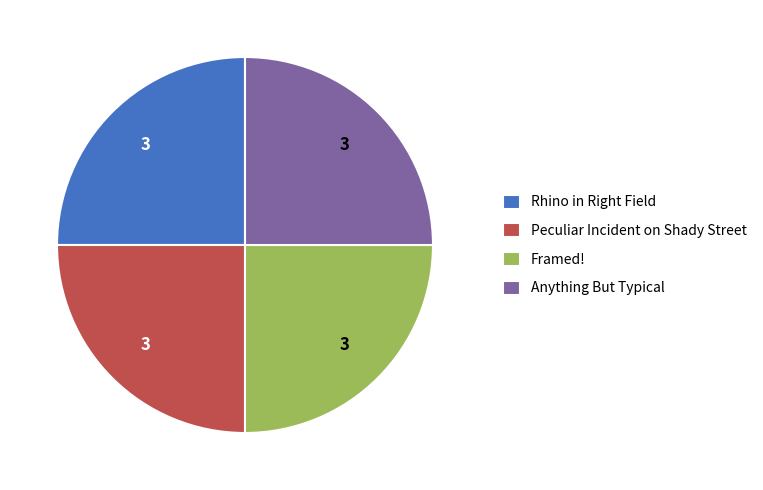

True or false: Anything But Typical accounts for 17% of the total.

False